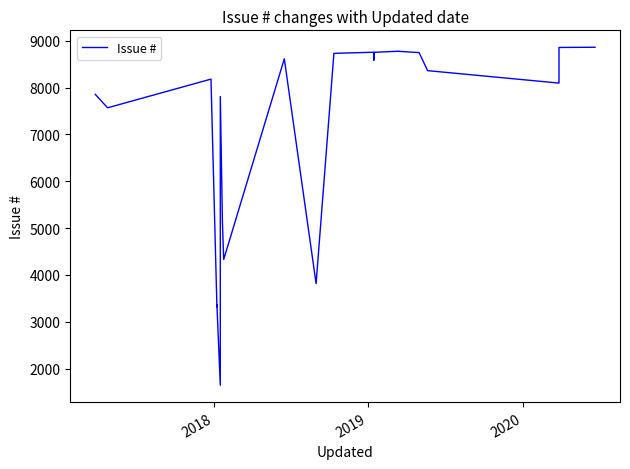

True or false: the data shows 3819 at 28.

False